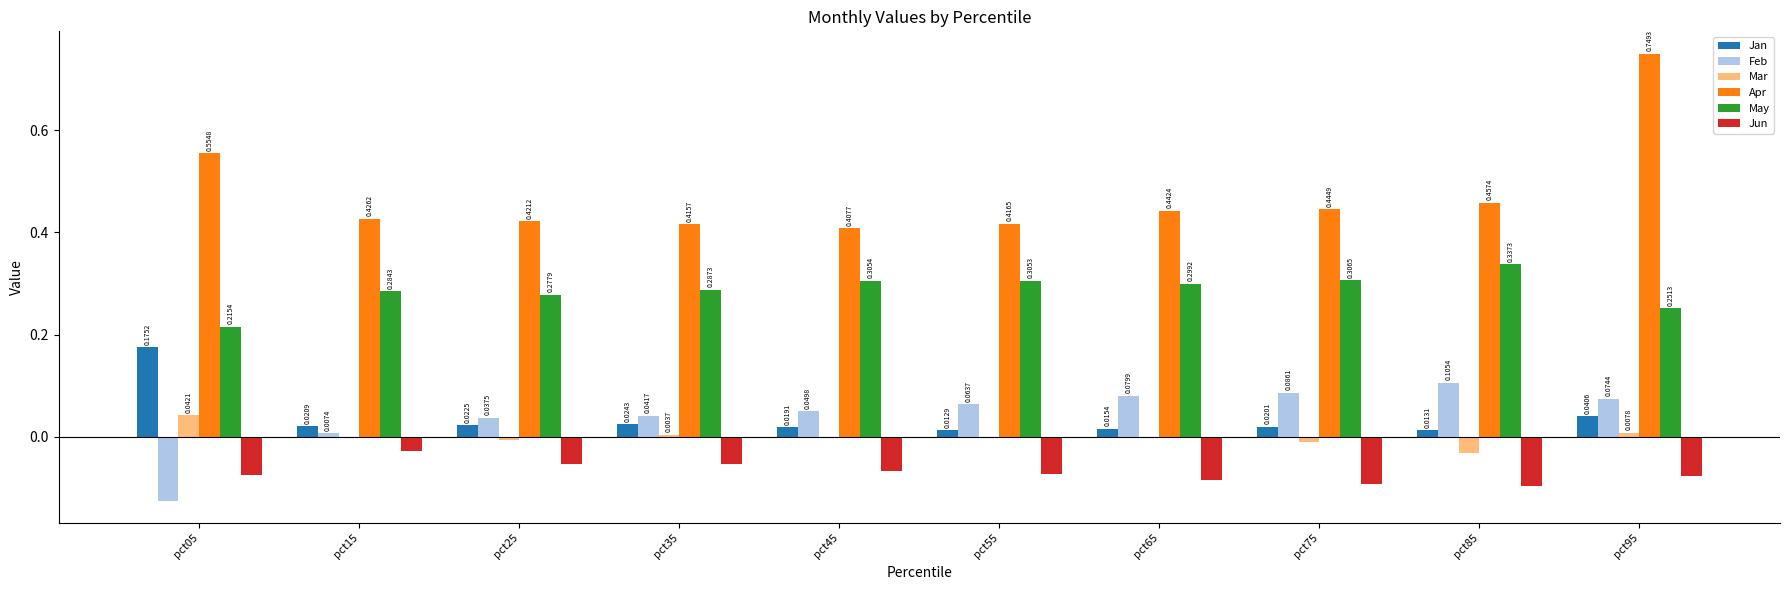

Which series has the largest total across all categories?

Apr